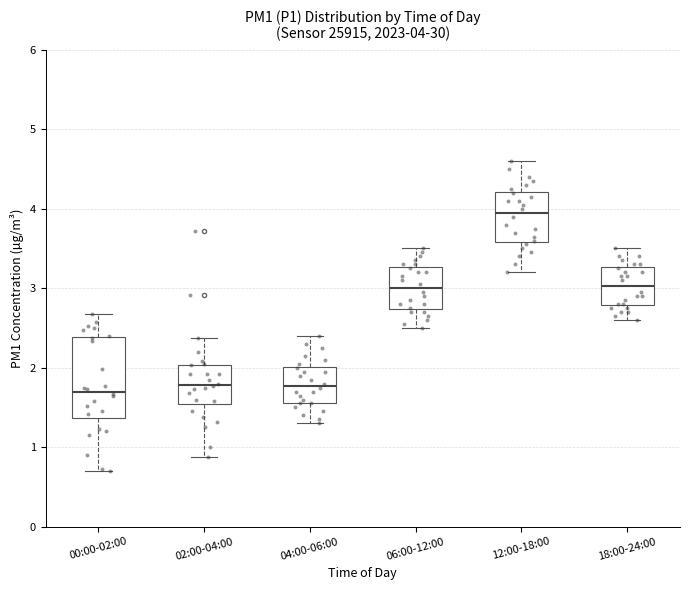

Which box's median line is the highest?

12:00-18:00